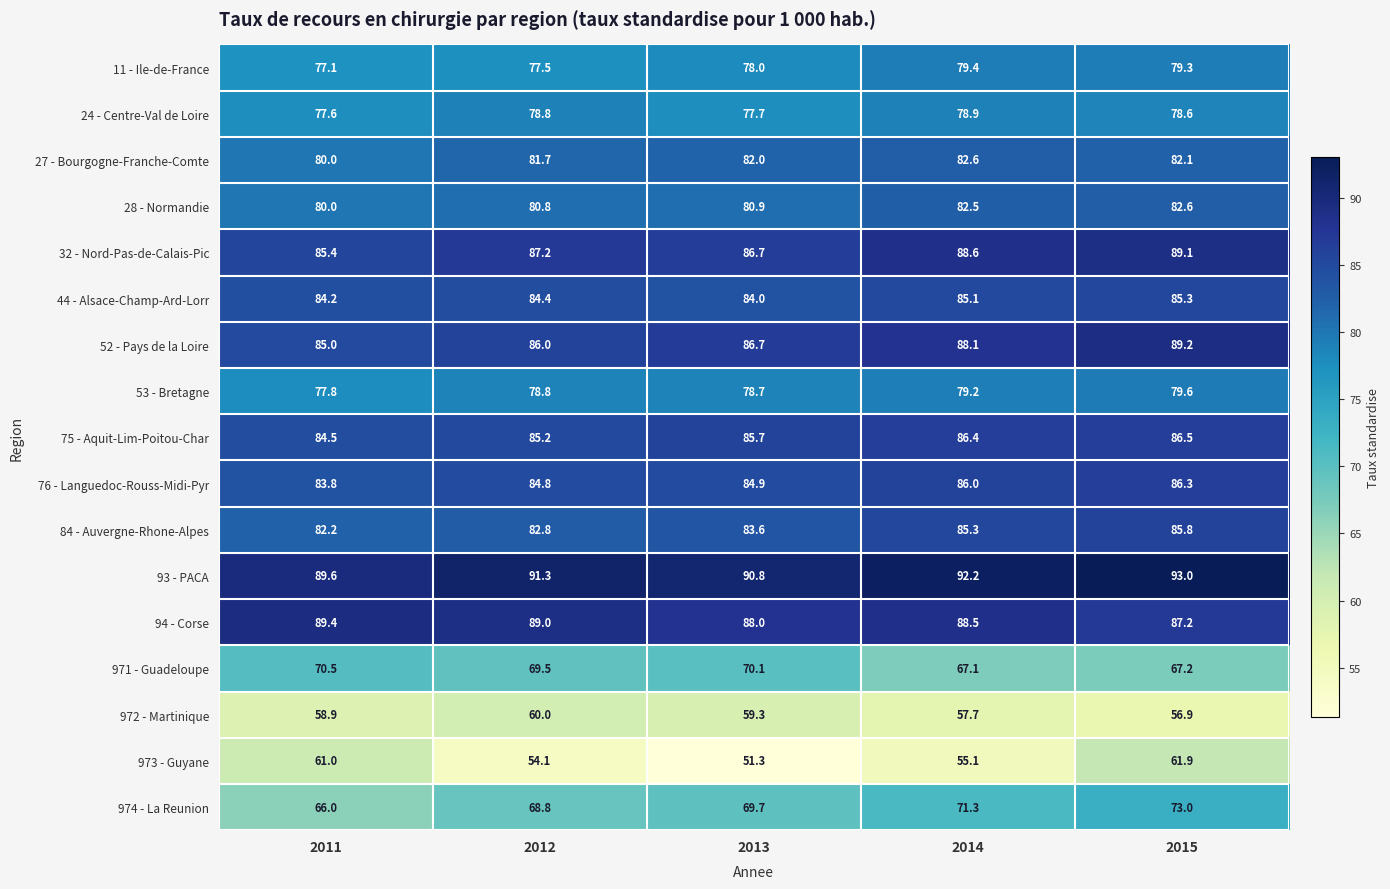

At which label does 32 - Nord-Pas-de-Calais-Pic first exceed 87?

2012